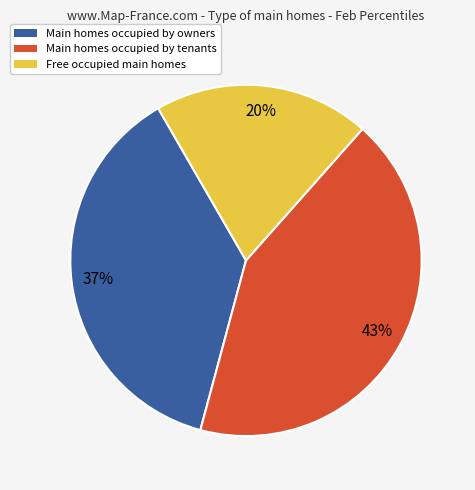

To the nearest percent, what is the average slice percentage?

33%